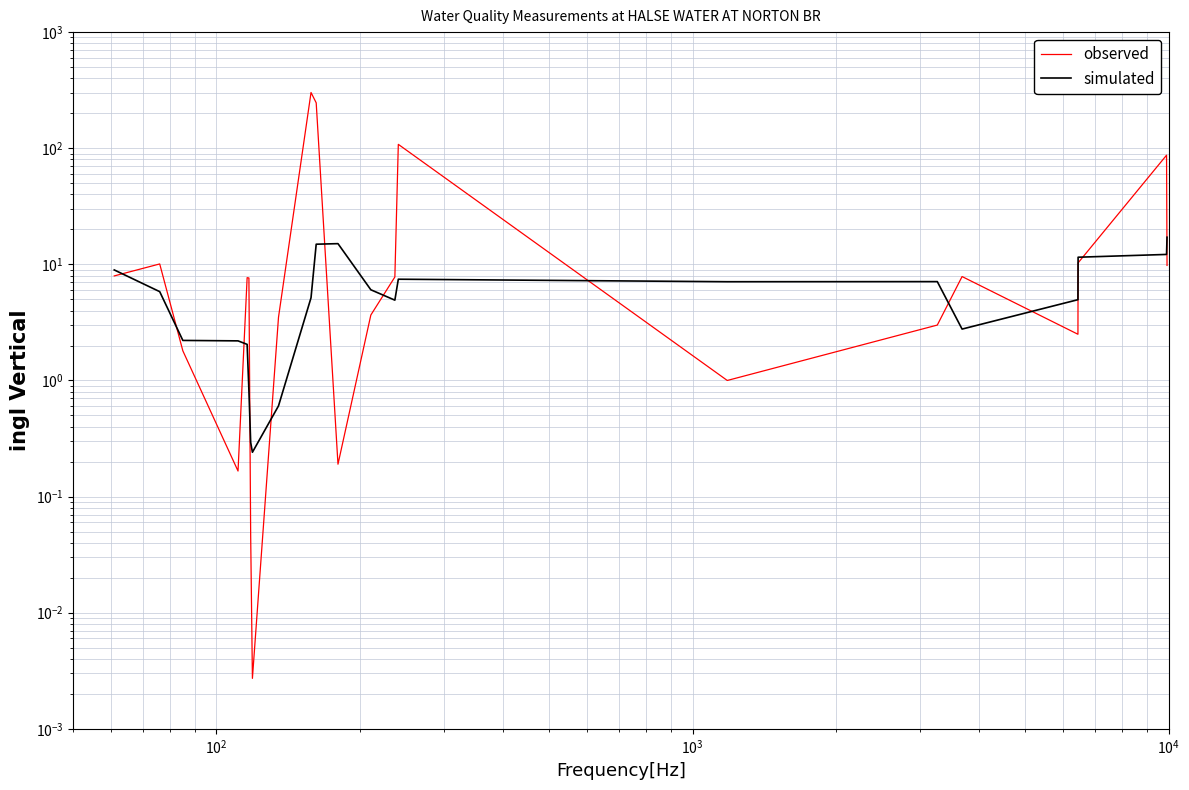

How many values in the simulated series exceed 5?

12